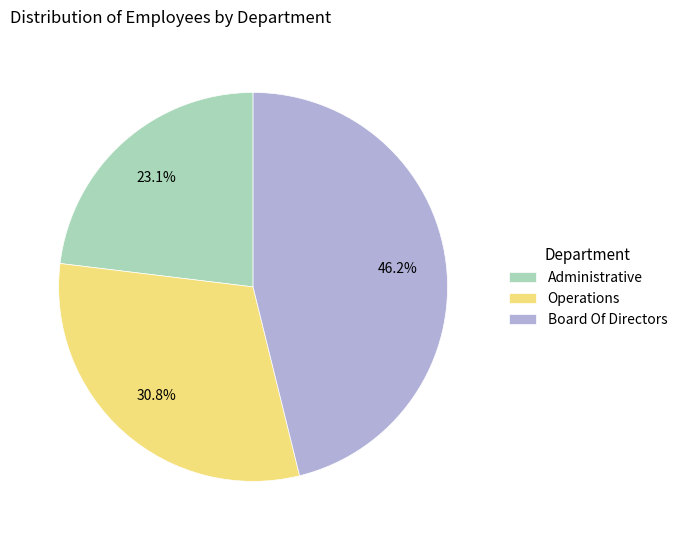

To the nearest percent, what is the difference between the Administrative and Board Of Directors slice percentages?

23%